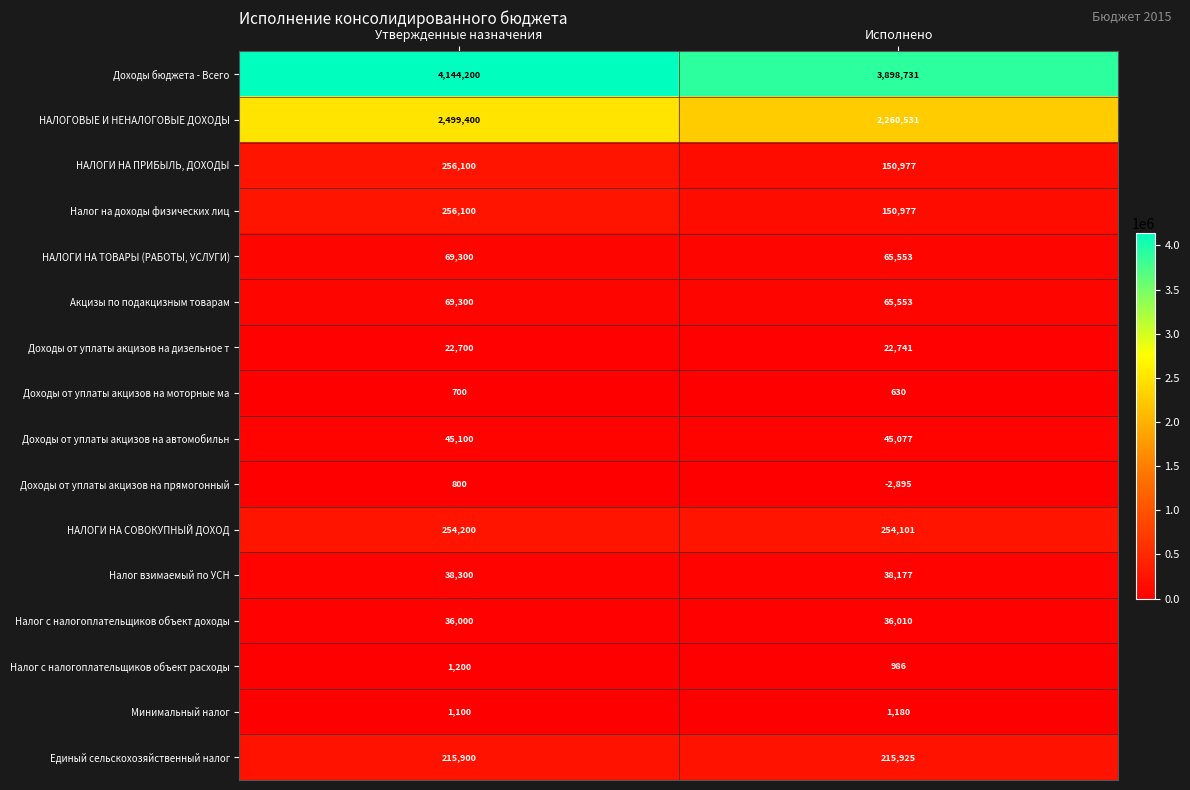

True or false: Доходы бюджета - Всего has a value of 5132224 at Исполнено.

False